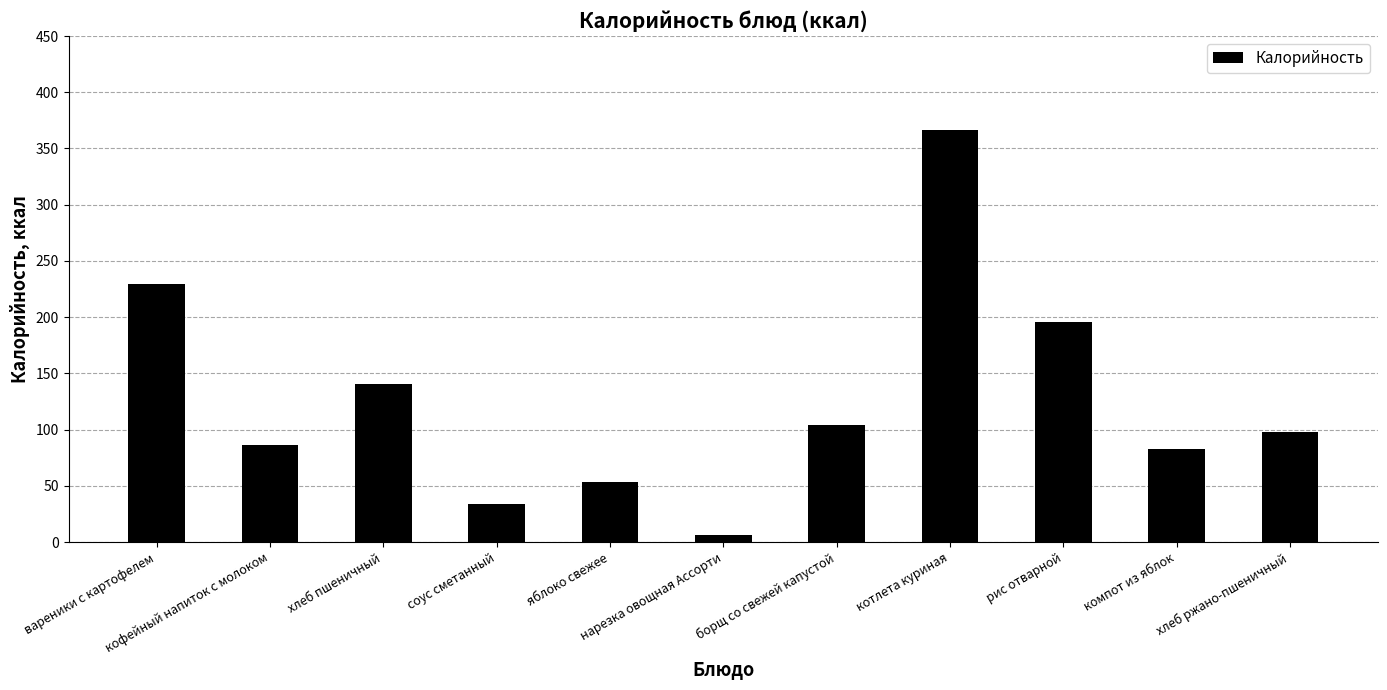

How many bars are there in total?

11